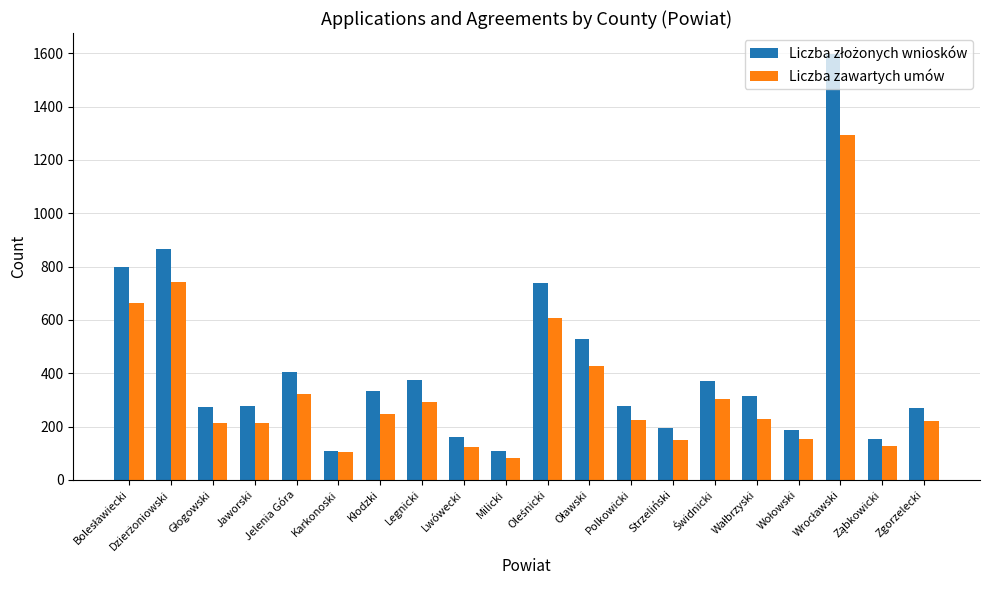

The Liczba zawartych umów series shows 291 at Legnicki. True or false?

True